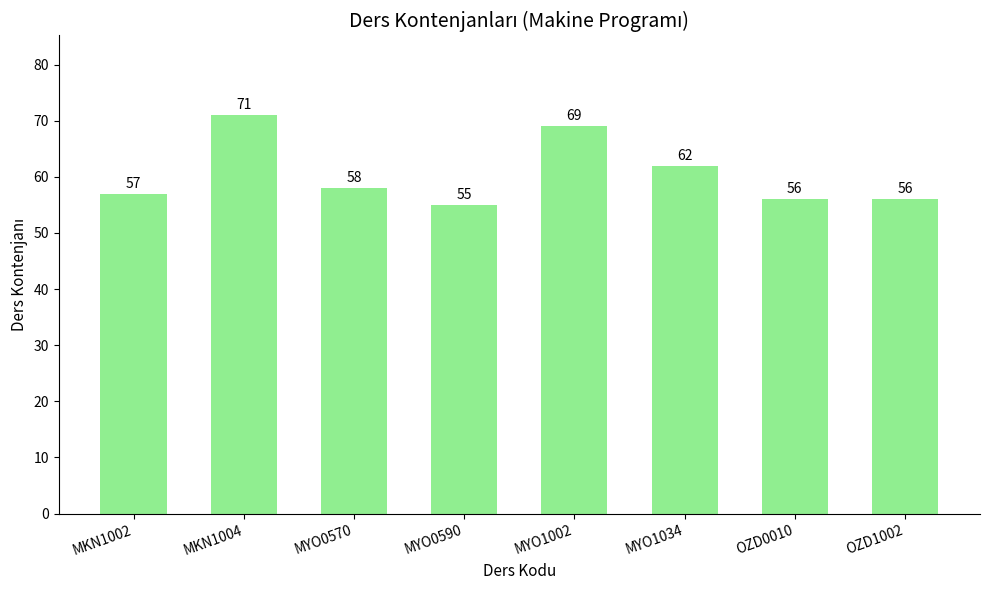

Which category has the highest value across all series?

MKN1004